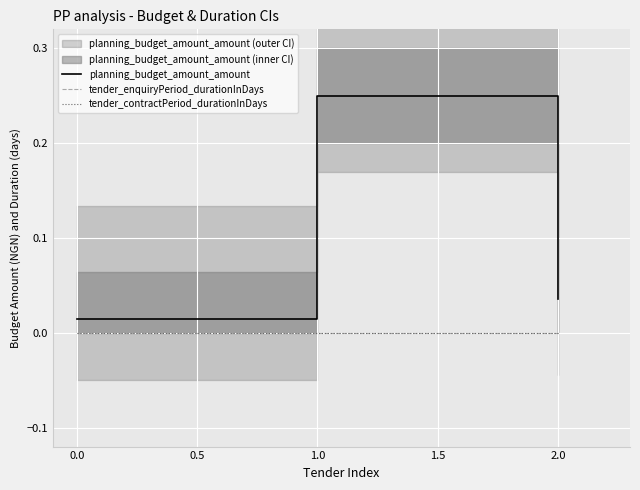

Is it true that planning_budget_amount_amount equals 0.1 at 2.0?

False